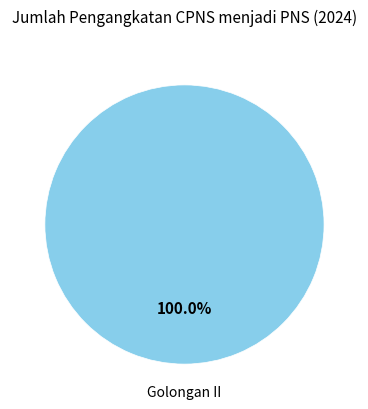

How many segments does this pie chart have?

1